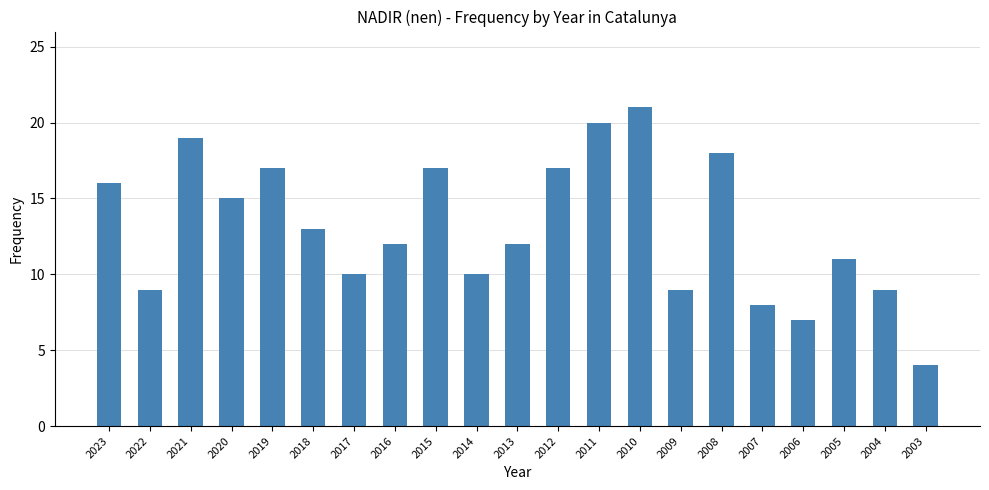

What is the difference between the maximum and second lowest values?

14